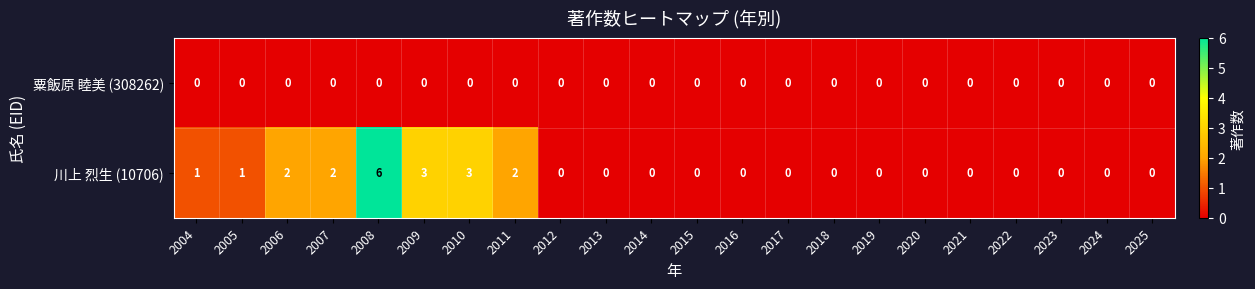

At which category does the chart reach its peak across all series?

2008